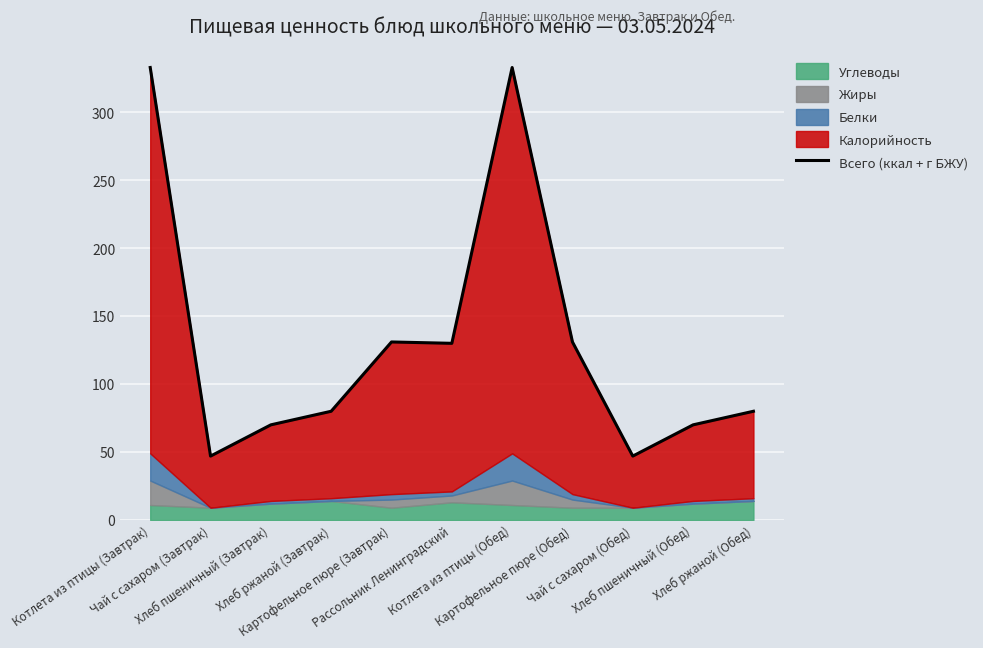

Where does the data first go above 80?

Котлета из птицы (Завтрак)